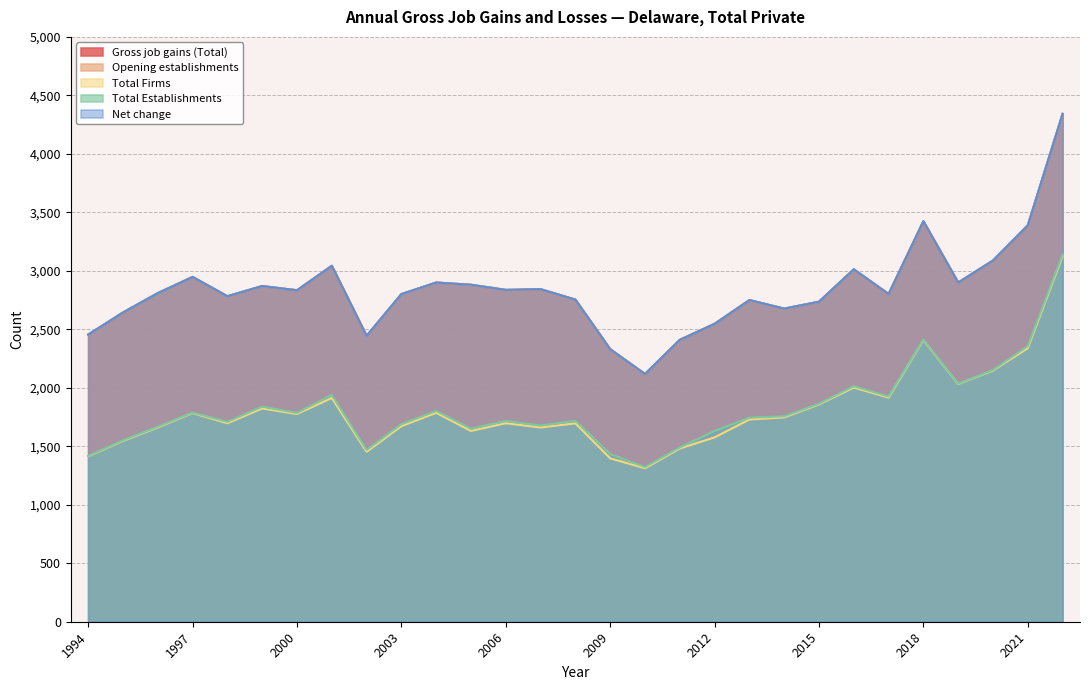

What is the difference between the Total Establishments values at 2013 and 2012?

114